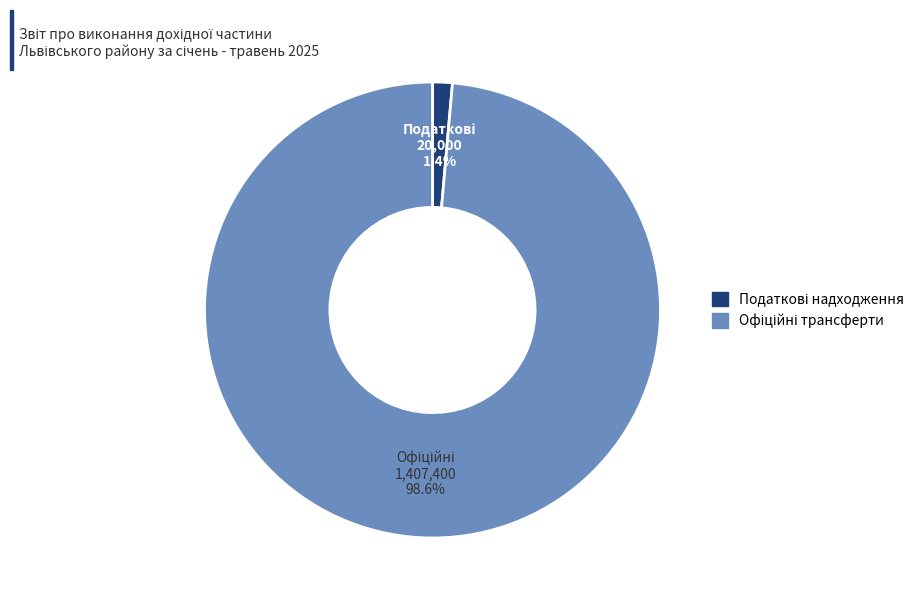

Does any single category account for the majority?

Yes